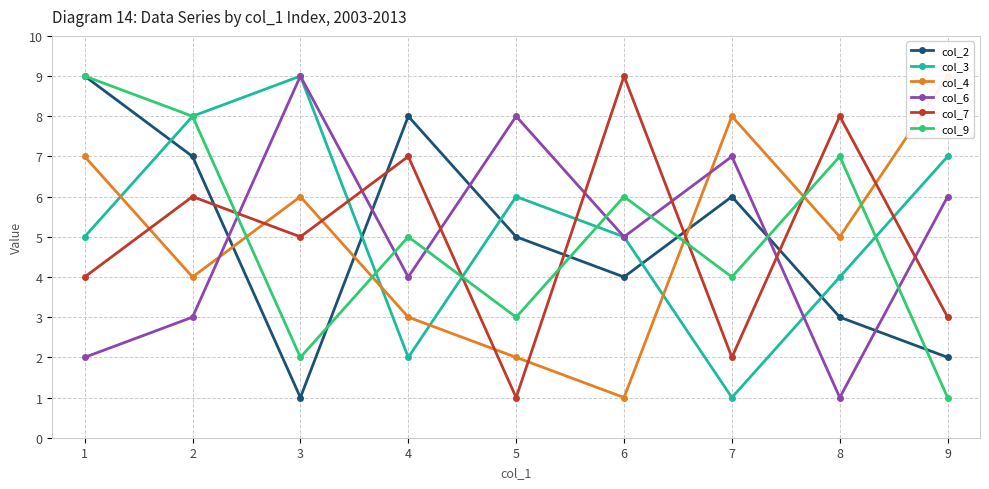

Reading left to right, extract all data points from this chart.

col_2: 1=9	2=7	3=1	4=8	5=5	6=4	7=6	8=3	9=2
col_3: 1=5	2=8	3=9	4=2	5=6	6=5	7=1	8=4	9=7
col_4: 1=7	2=4	3=6	4=3	5=2	6=1	7=8	8=5	9=9
col_6: 1=2	2=3	3=9	4=4	5=8	6=5	7=7	8=1	9=6
col_7: 1=4	2=6	3=5	4=7	5=1	6=9	7=2	8=8	9=3
col_9: 1=9	2=8	3=2	4=5	5=3	6=6	7=4	8=7	9=1